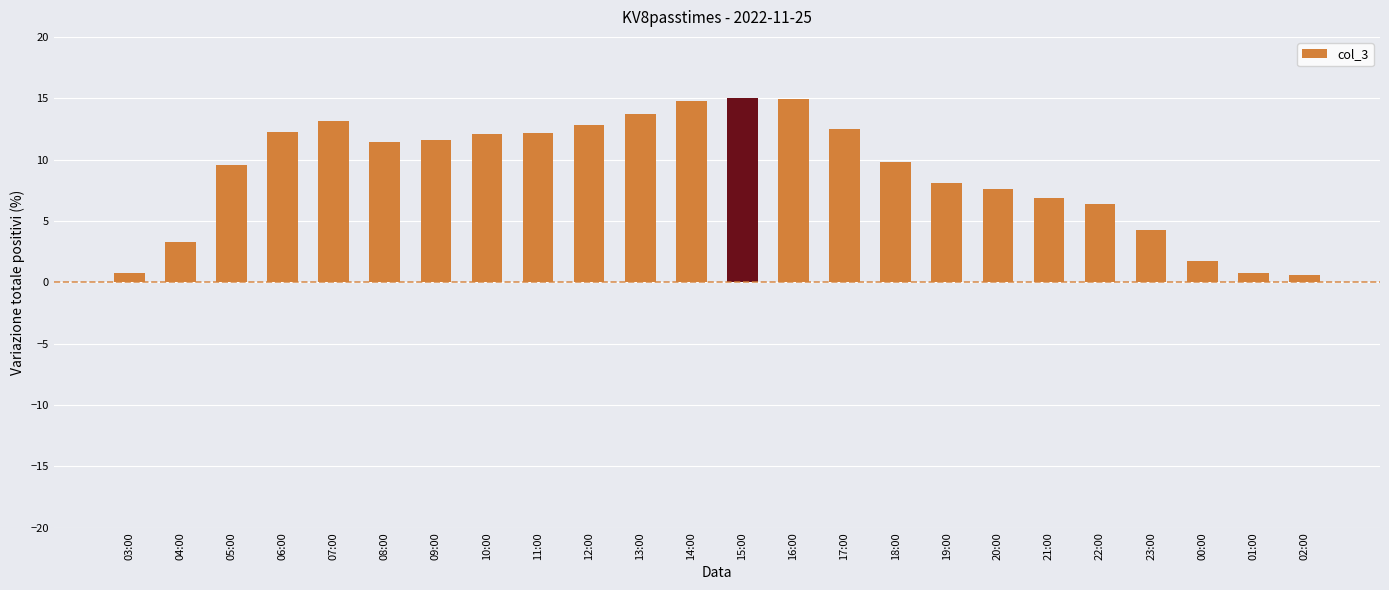

What is the change in value from 19:00 to 22:00?

-1.7